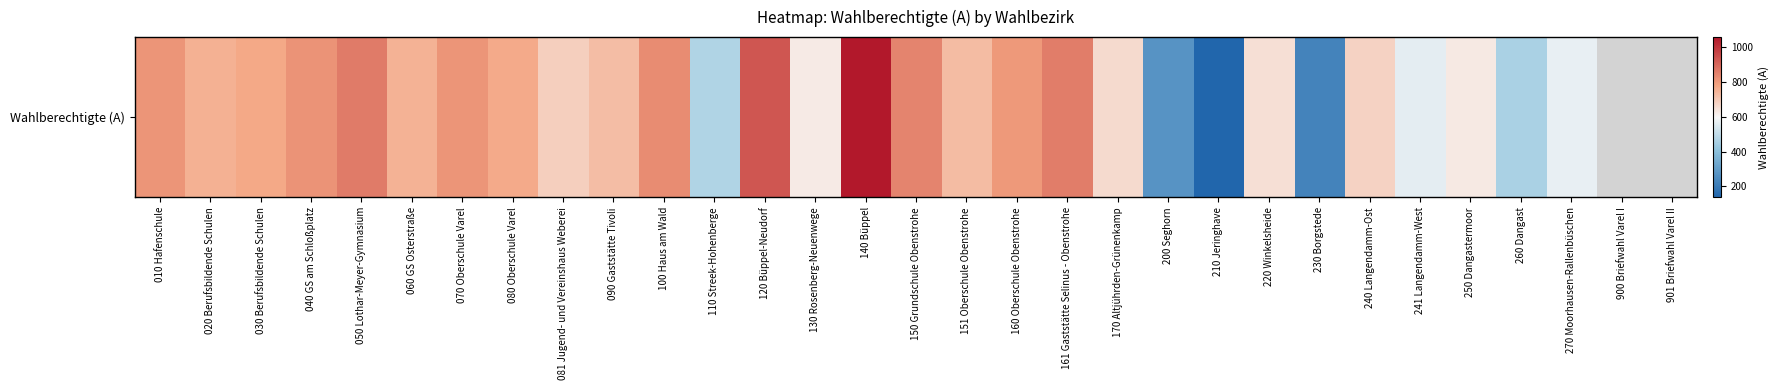

True or false: the data shows 710.8 at 110 Streek-Hohenberge.

False